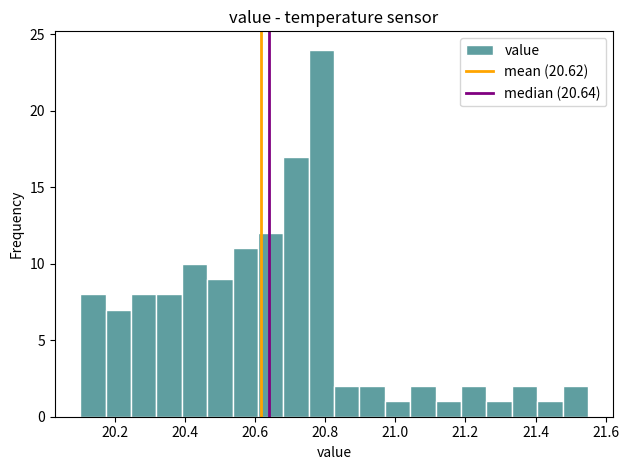

Read against the x-axis, roughly where is the centre of the tallest bar?

20.78